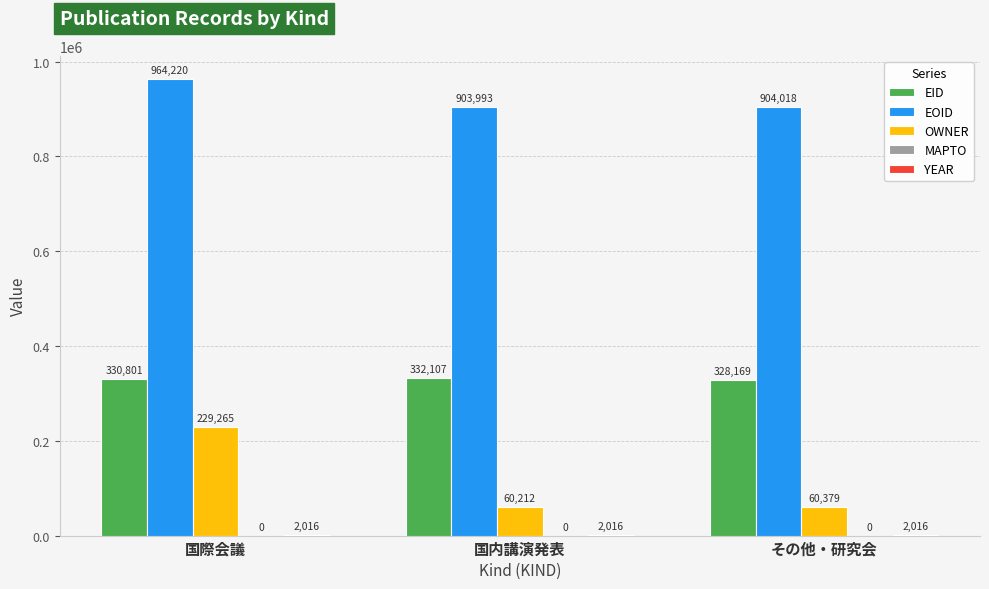

The OWNER series shows 60379 at その他・研究会. True or false?

True